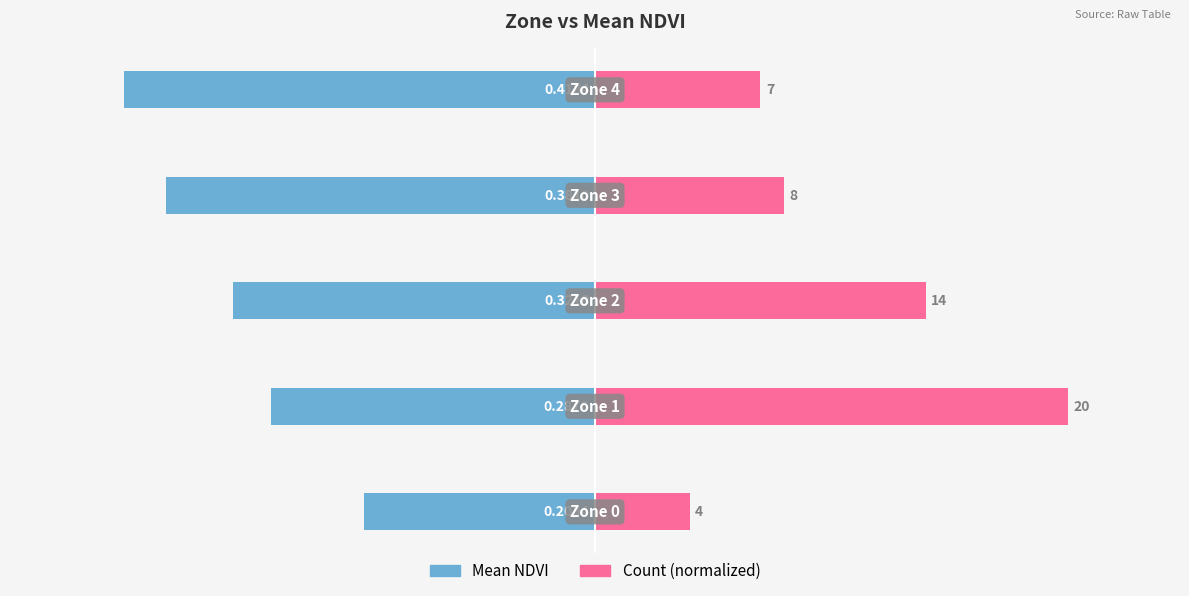

What is the value of the Mean NDVI bar at the 1st from the left?

-0.2